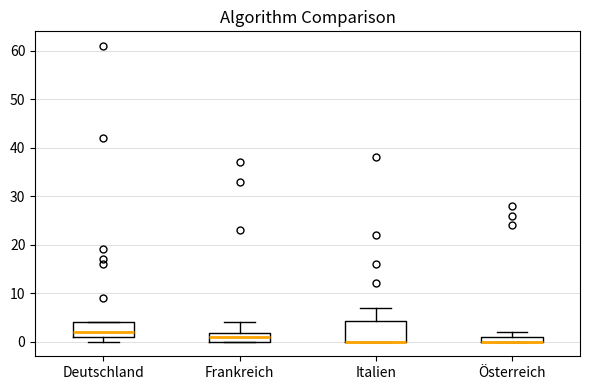

Where is the upper edge of the box for Italien on the y-axis? The values are not printed on the chart, so give them approximately, as read against the axis.

4